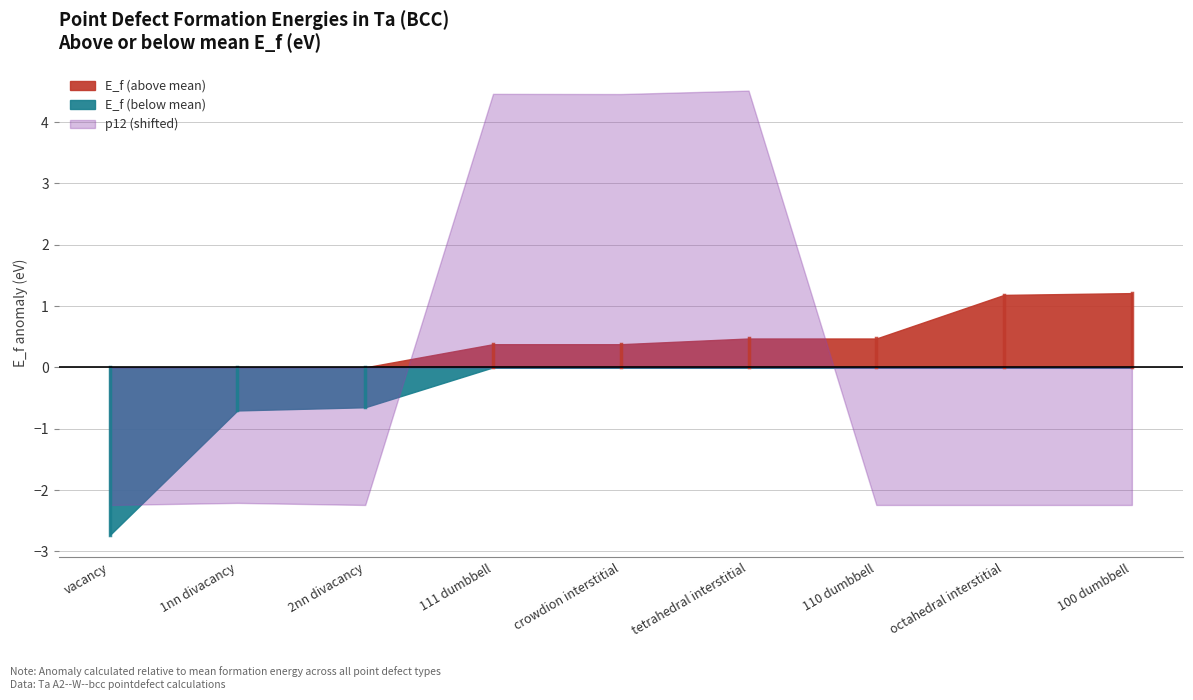

The value of centrosummation_y at 100 dumbbell is 0.1. True or false?

False